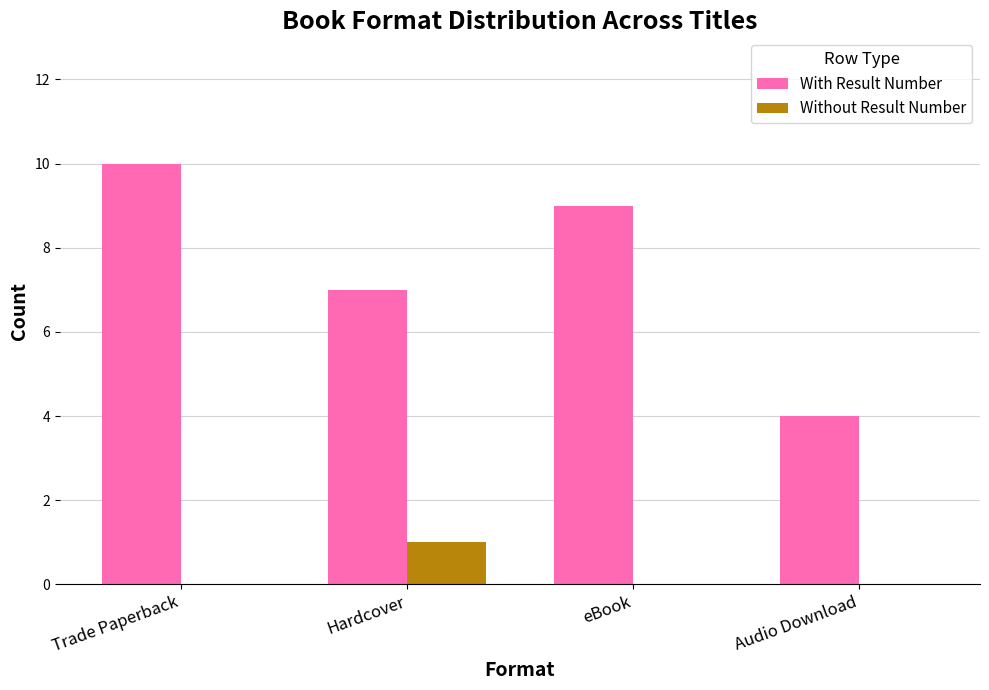

Between Trade Paperback and Audio Download, which series saw the biggest shift?

With Result Number